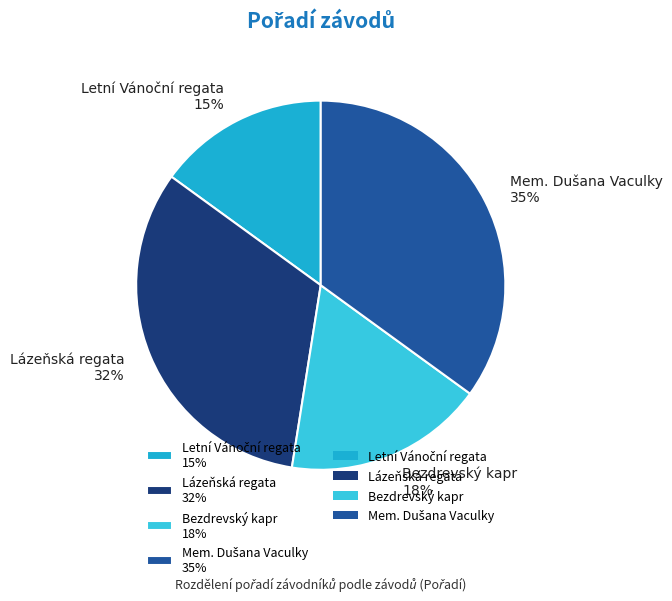

To the nearest percent, what portion does Lázeňská regata 32% represent?

32%